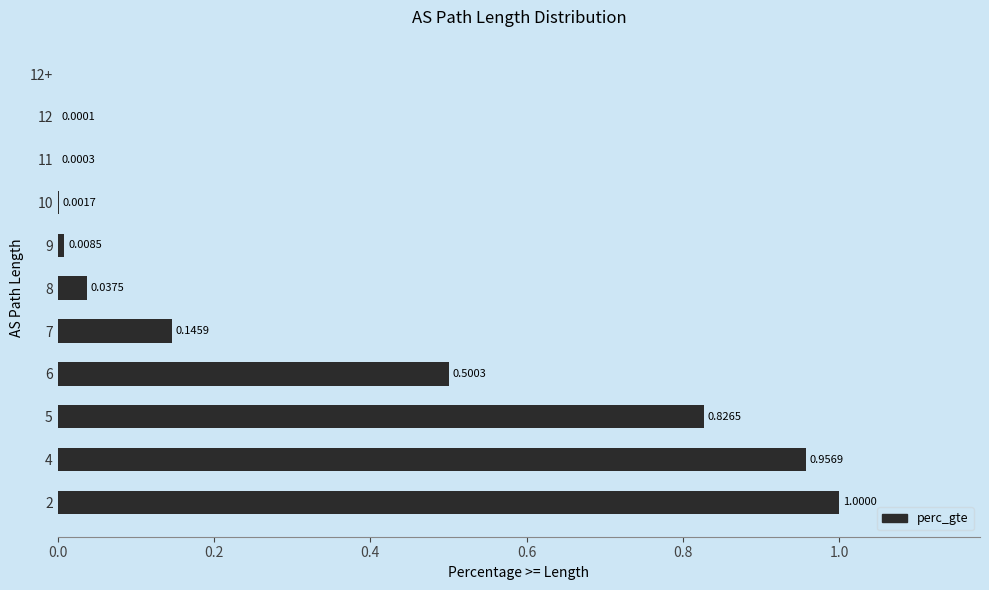

At which label is the value closest to 0?

12+